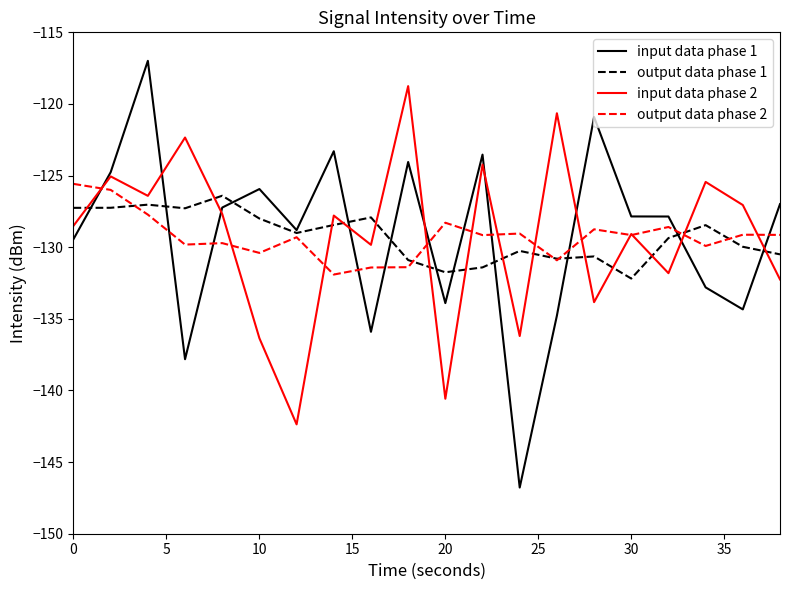

How many times do input data phase 1 and input data phase 2 cross each other?

9